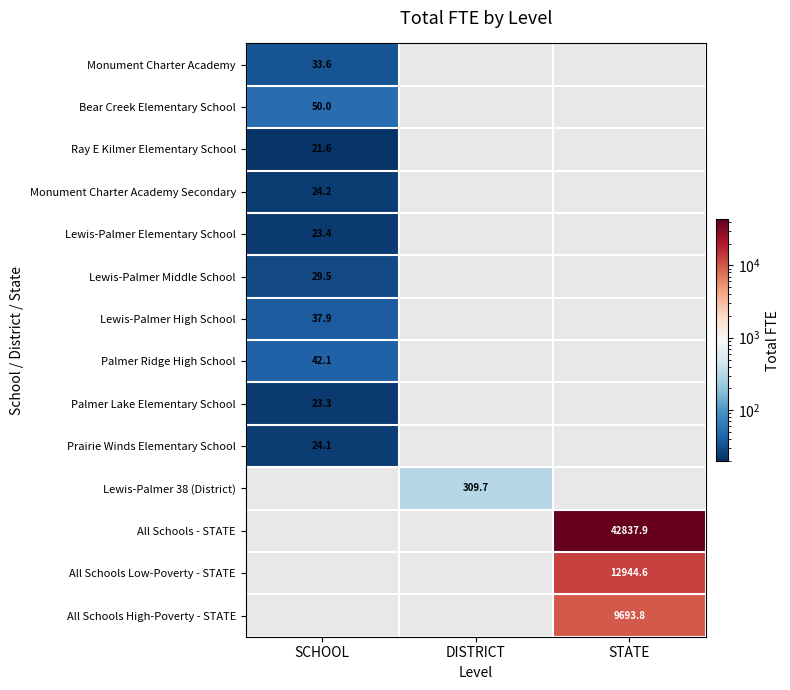

Is it true that Monument Charter Academy Secondary equals 24.2 at SCHOOL?

True